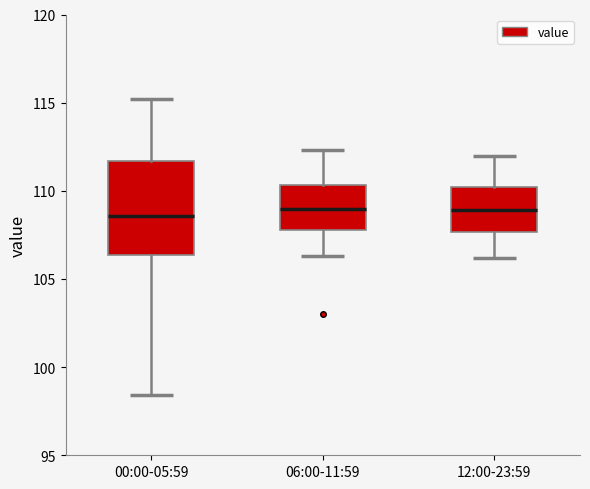

Comparing the boxes themselves (not the whiskers), which one is the tallest?

00:00-05:59